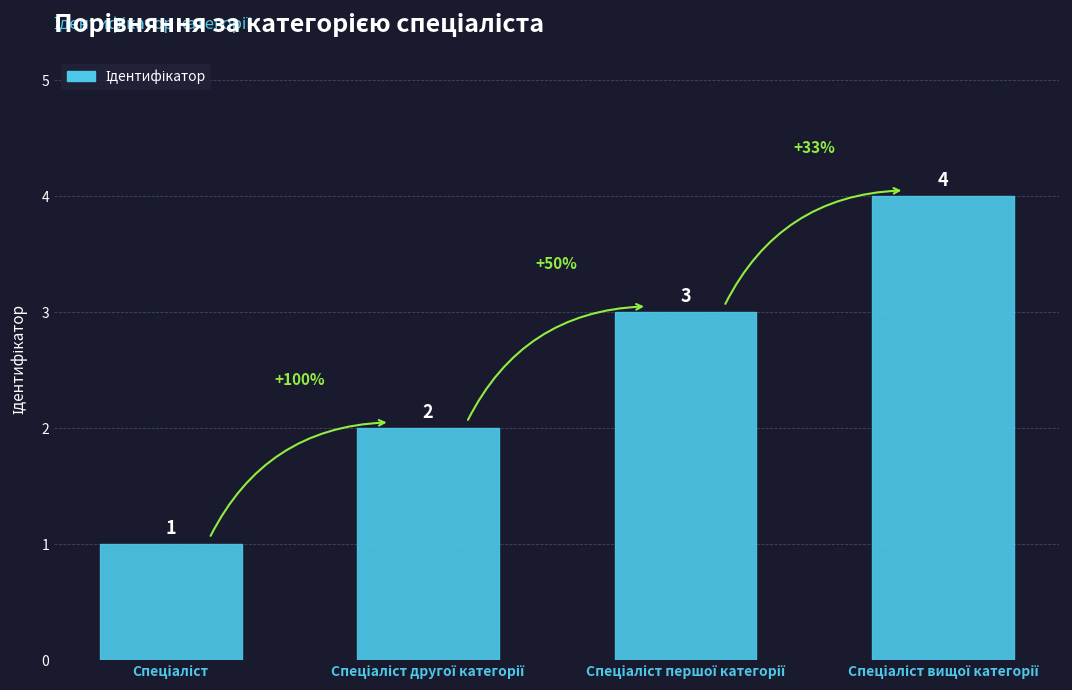

Count the number of categories in the chart.

4